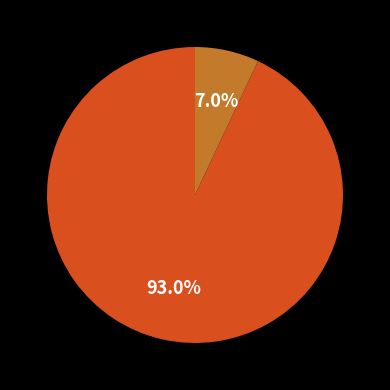

Does any single category account for the majority?

Yes